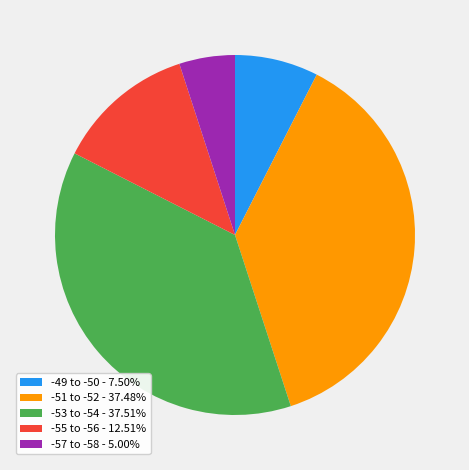

Is the sum of -57 to -58 - 5.00% and -51 to -52 - 37.48% greater than half?

No